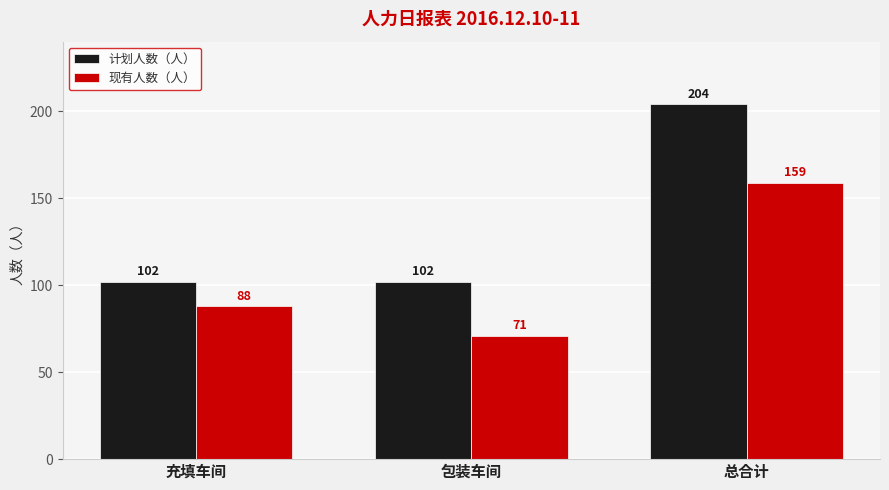

The 计划人数（人） series shows 138 at 充填车间. True or false?

False